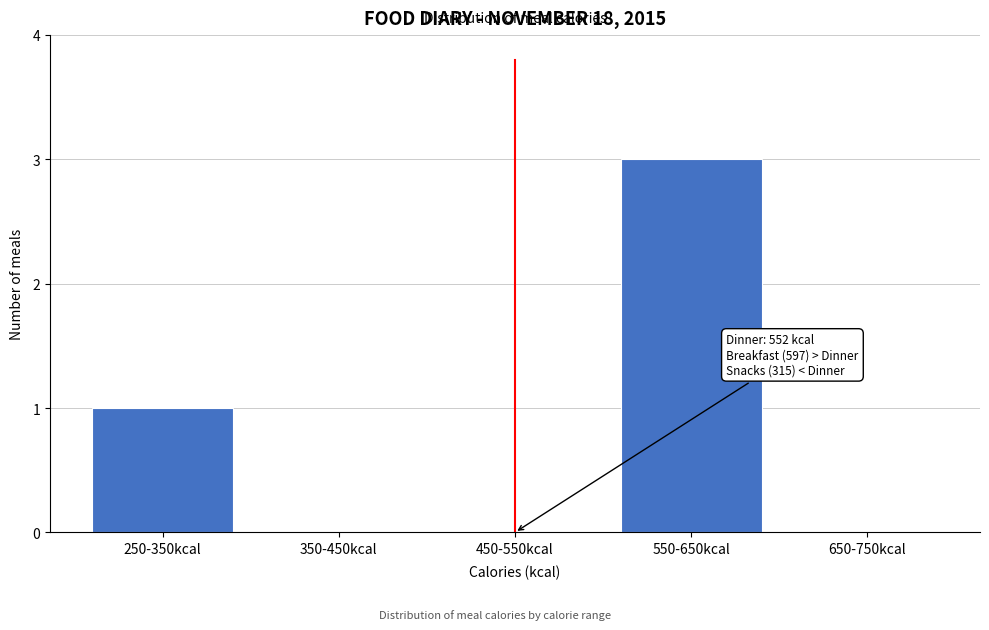

Reading left to right, transcribe all the data shown in this chart.

250-350kcal=1	350-450kcal=0	450-550kcal=0	550-650kcal=3	650-750kcal=0